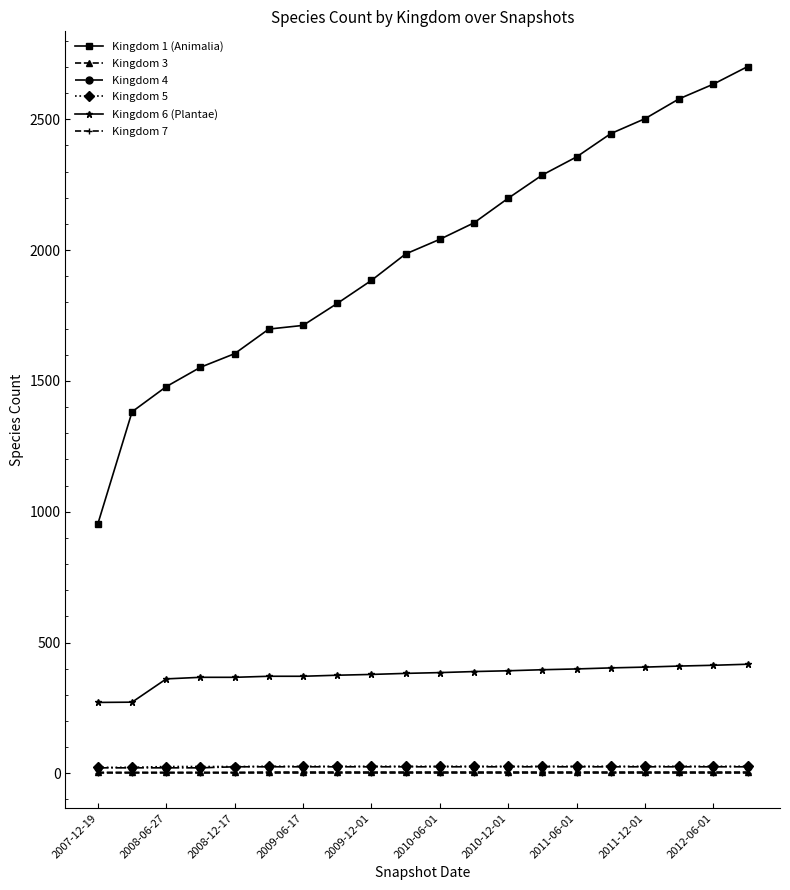

True or false: Kingdom 6 (Plantae) and Kingdom 7 cross at least once.

False